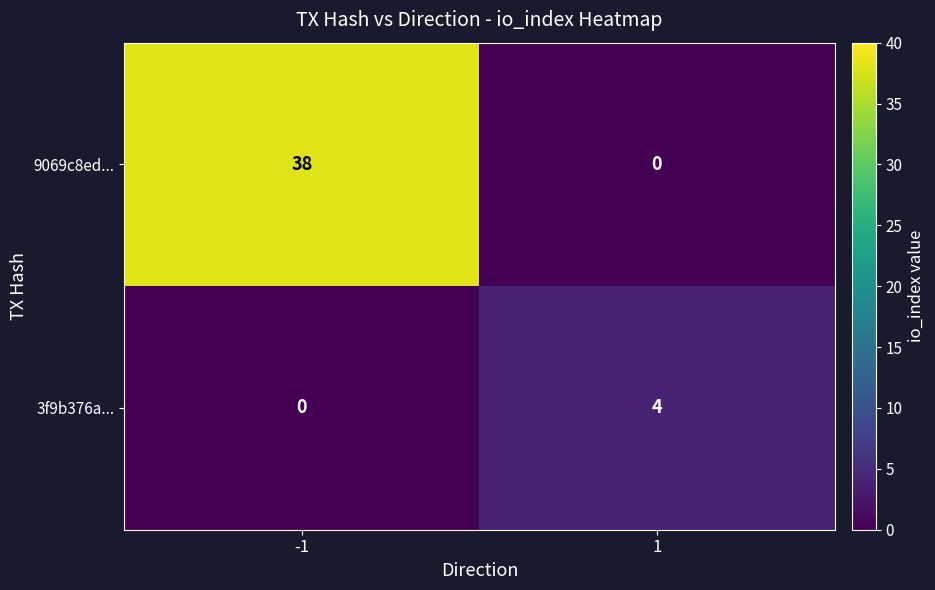

The value of 3f9b376a... at -1 is 0. True or false?

True